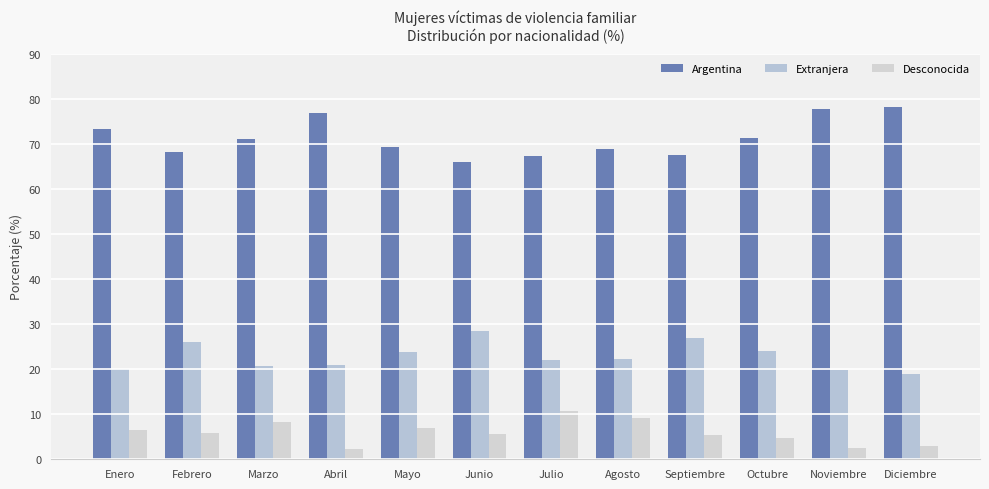

Is the value of Extranjera at Enero greater than the value of Argentina at Septiembre?

No